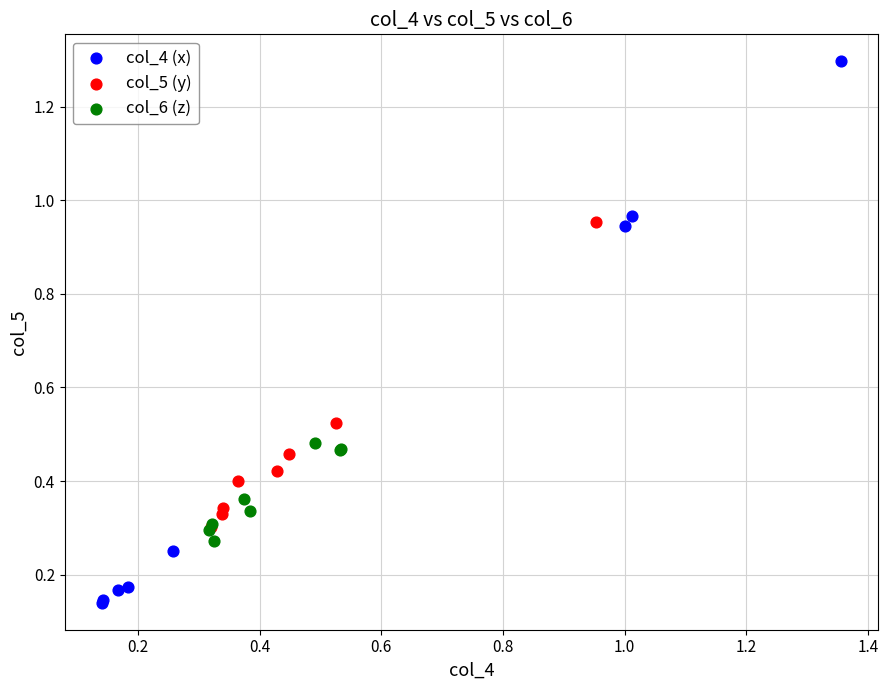

Which series has the largest Y range (max minus min)?

col_4 (x)